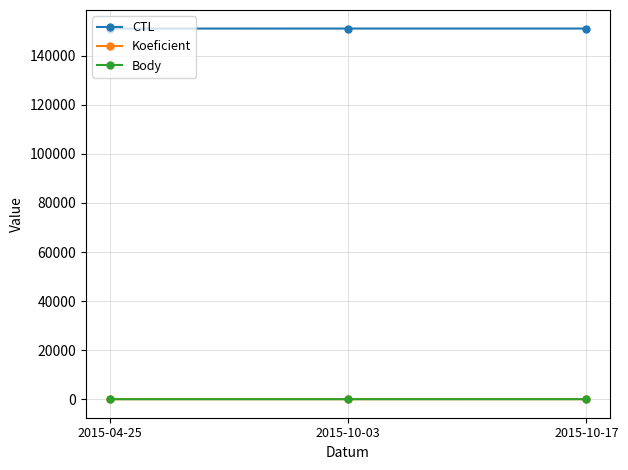

What is the spread (max minus min) of values at 2015-04-25?

151103.0